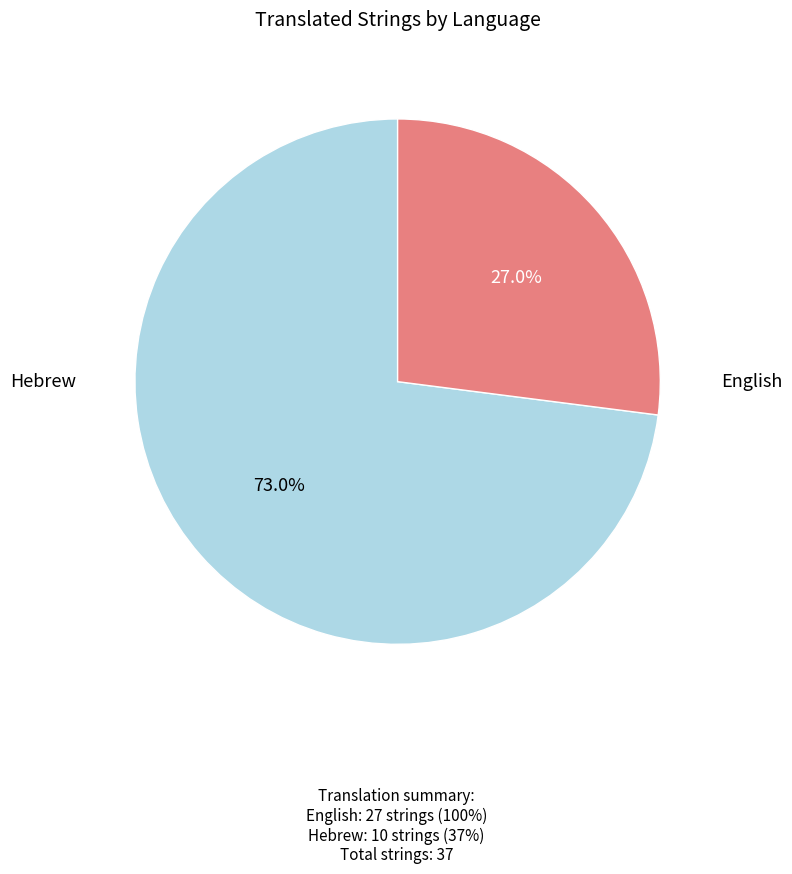

What is the change in value from English to Hebrew?

-17